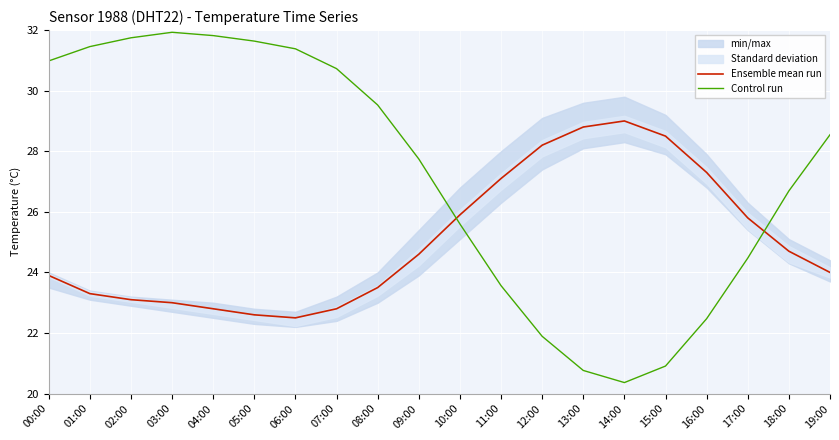

Between 01:00 and 17:00, which series saw the biggest shift?

Control run